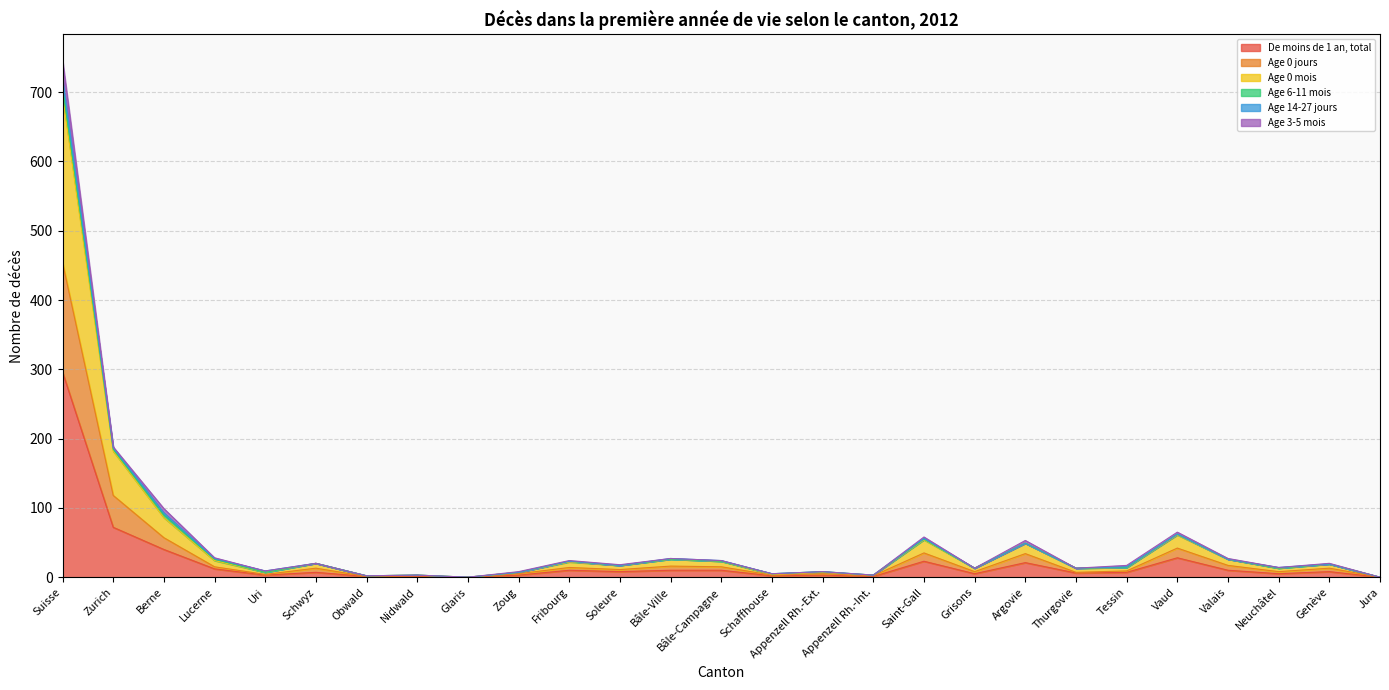

How many interior local valleys does the Age 0 jours series have?

9